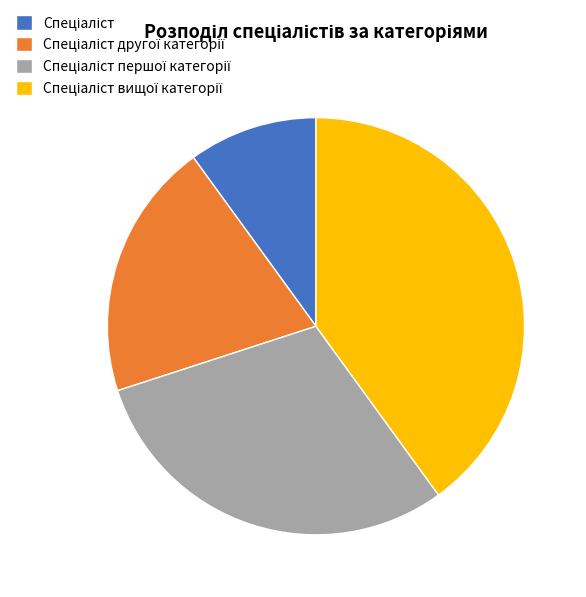

Is there a majority slice in this chart?

No